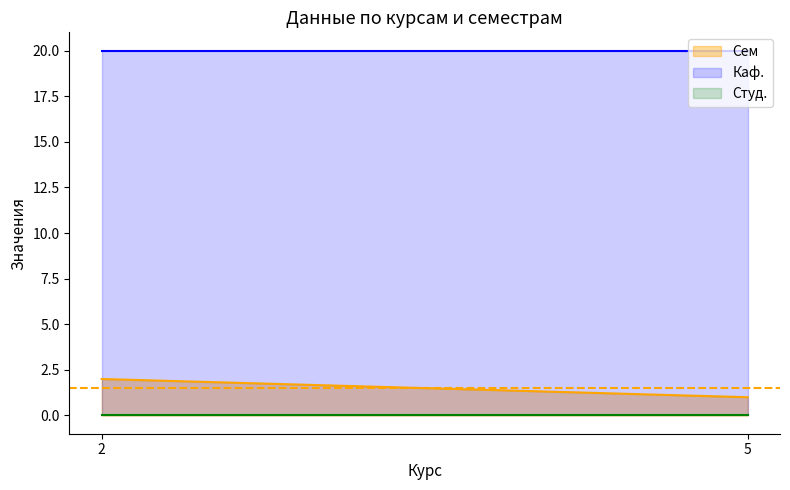

Reading left to right, transcribe all the data shown in this chart.

Сем: 2=2	5=1
Каф.: 2=20	5=20
Студ.: 2=0	5=0